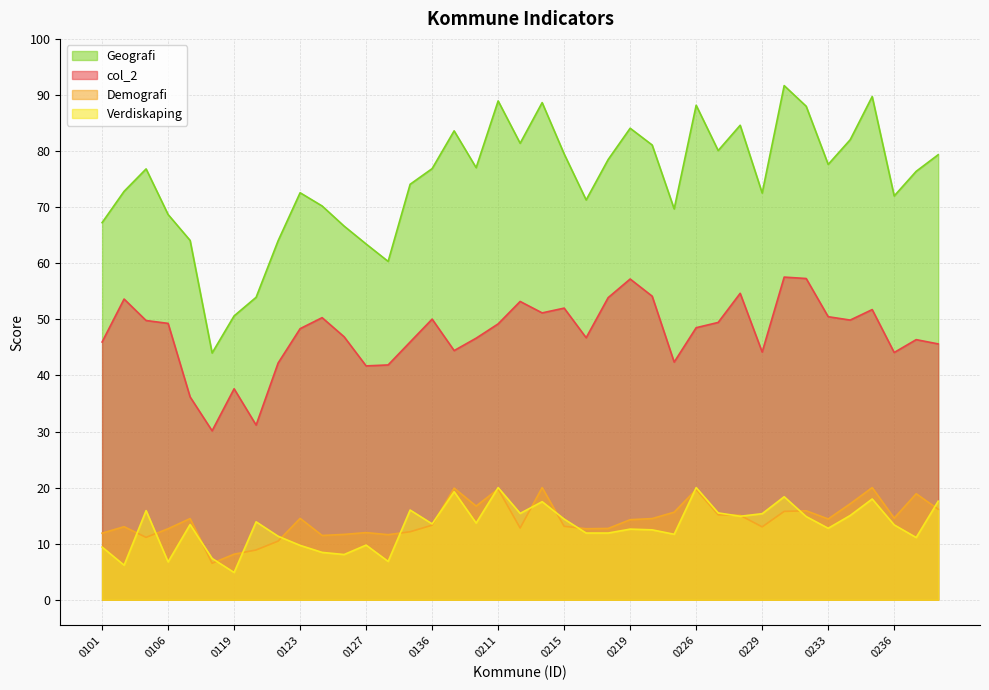

How many data points in Geografi are less than 76?

18